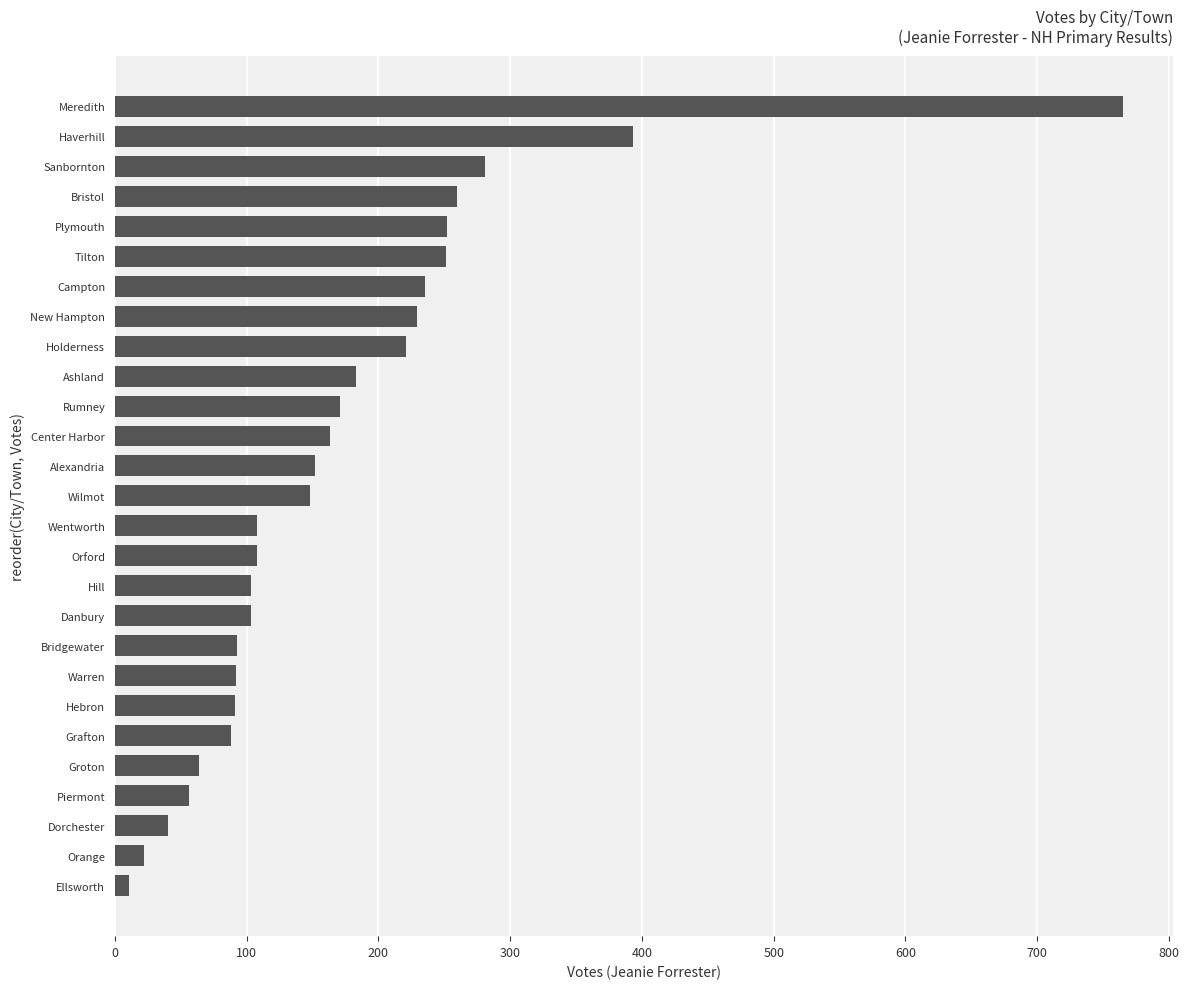

Between Wentworth and Dorchester, which is larger?

Wentworth